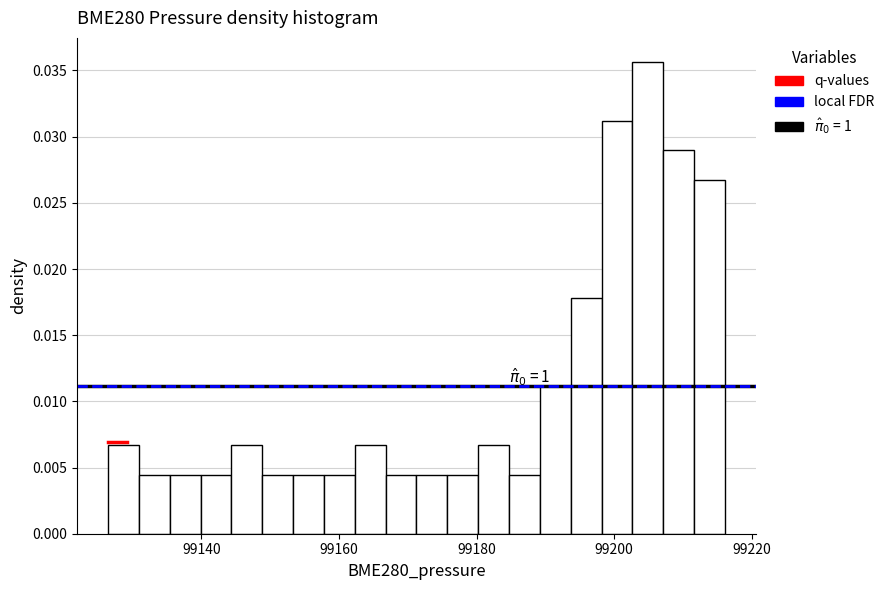

Around what value on the x-axis is the tallest bar? Give the approximate position of its centre, as read against the axis.

99204